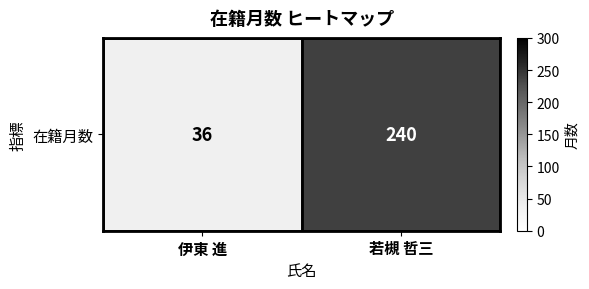

Which has a higher value, 若槻 哲三 or 伊東 進?

若槻 哲三